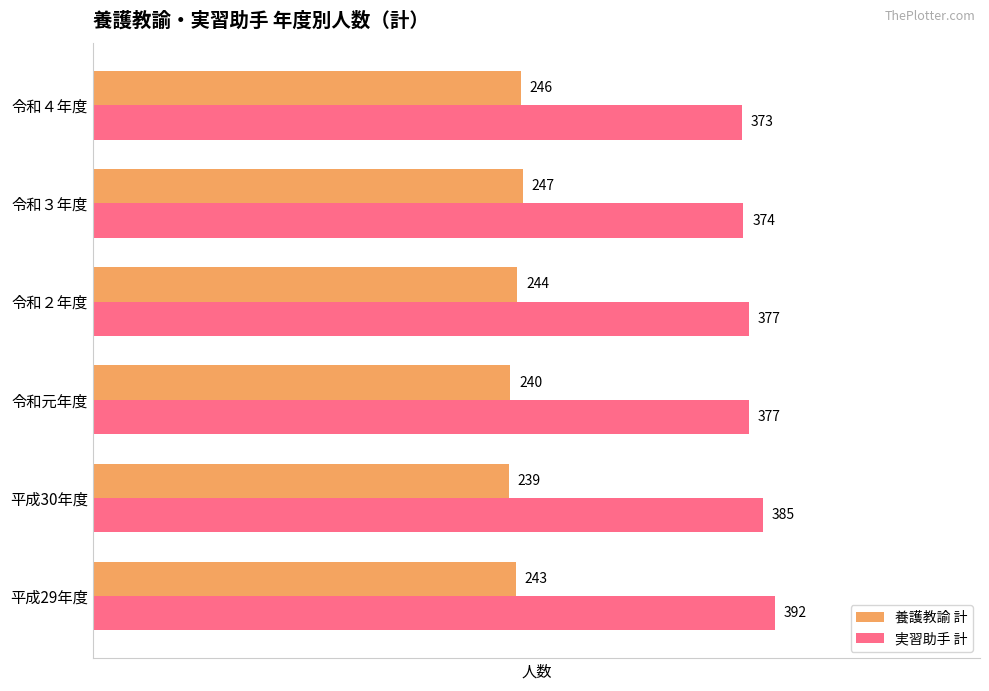

Where is 実習助手 計 nearest to the value 382?

平成30年度